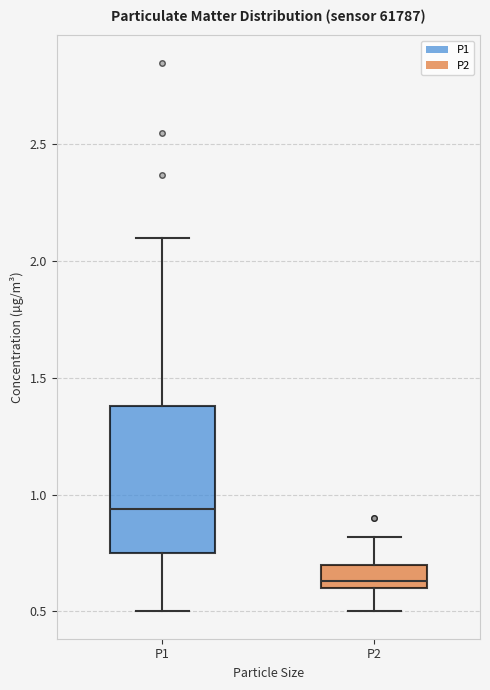

Which box is the tallest, from its lower edge to its upper edge?

P1